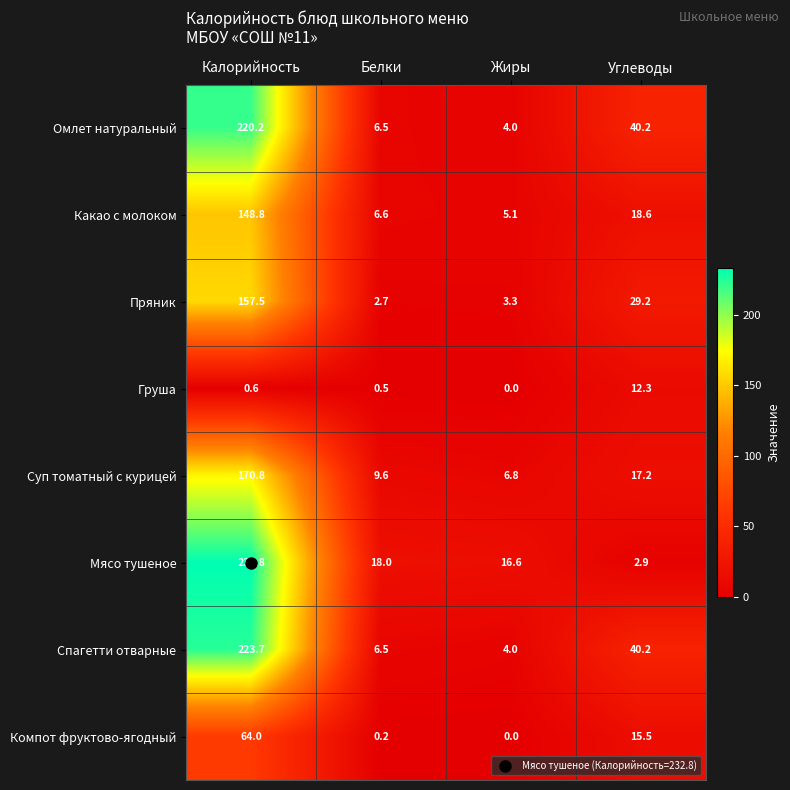

Between Калорийность and Жиры, which series saw the biggest shift?

Спагетти отварные